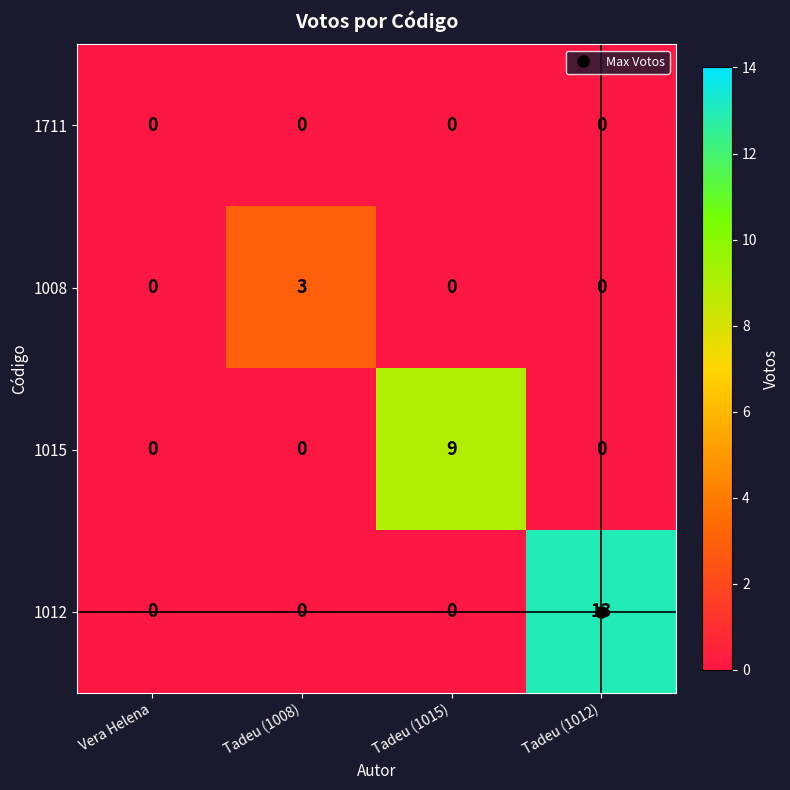

What is the difference between the highest and lowest values at Tadeu (1012)?

13